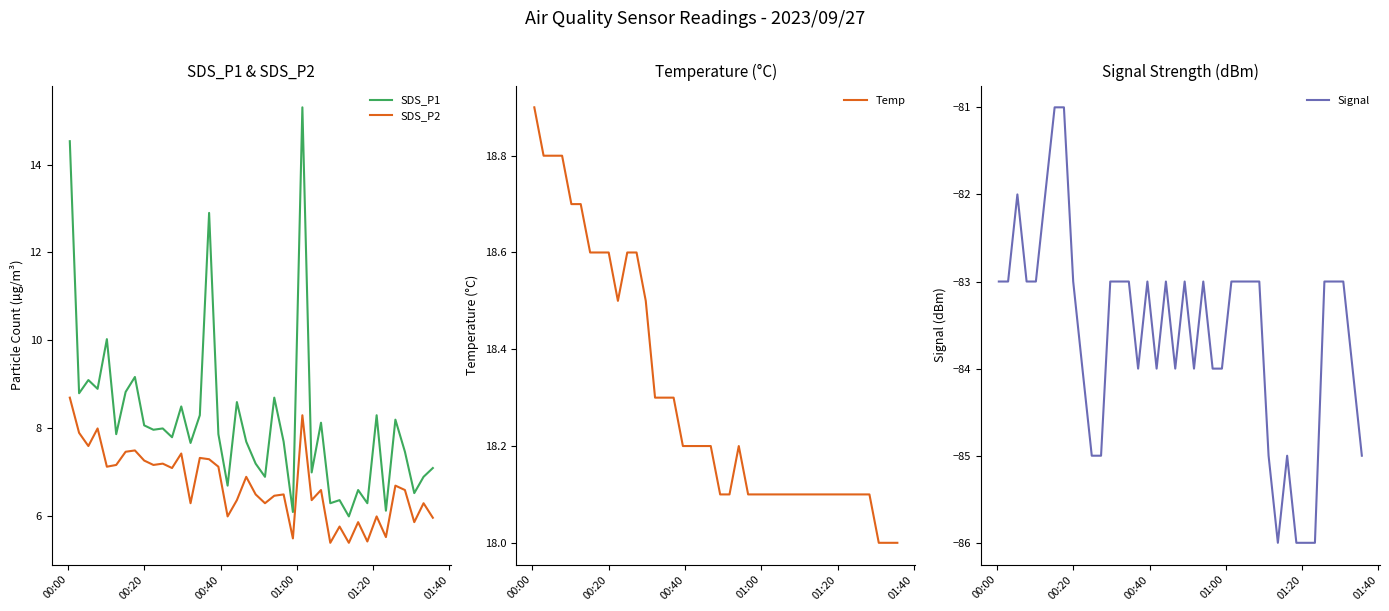

How many Signal values are between -84 and -83?

27